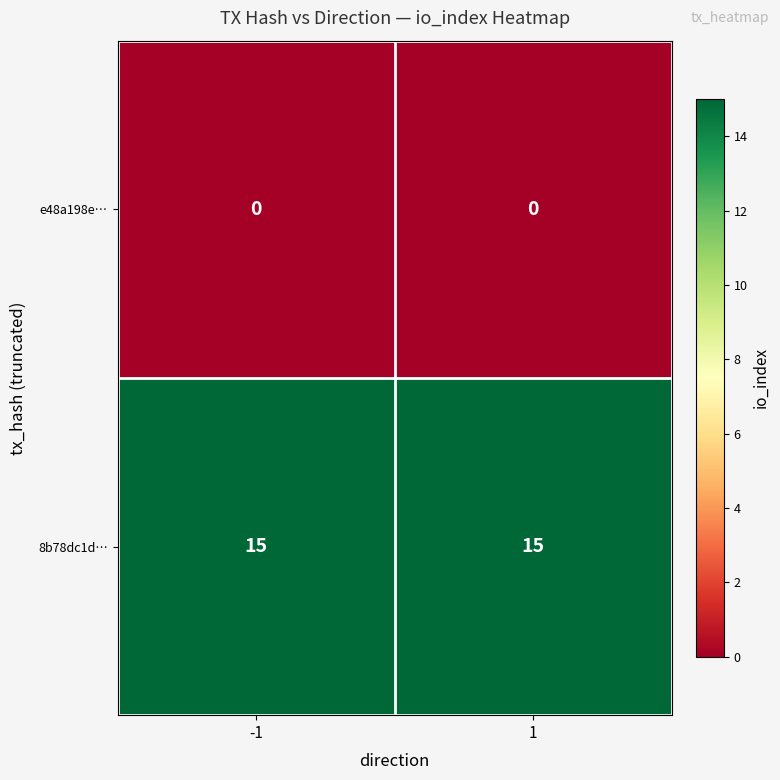

What is the difference between the highest and lowest values at 1?

15